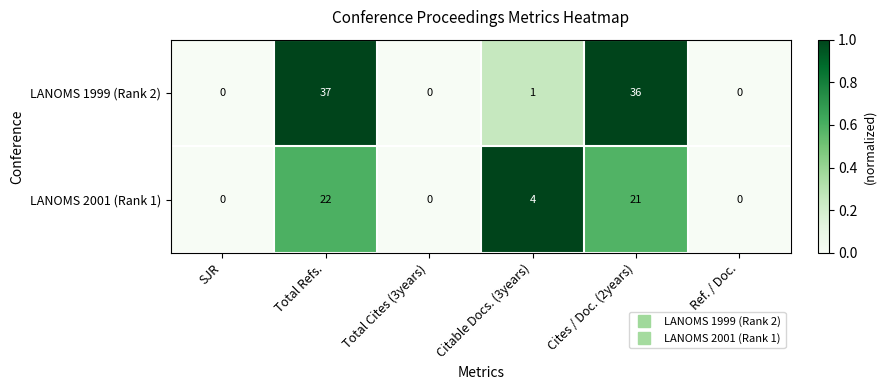

Reading left to right, what are all the values shown in this chart?

LANOMS 1999 (Rank 2): 0	37	0	1	36	0
LANOMS 2001 (Rank 1): 0	22	0	4	21	0